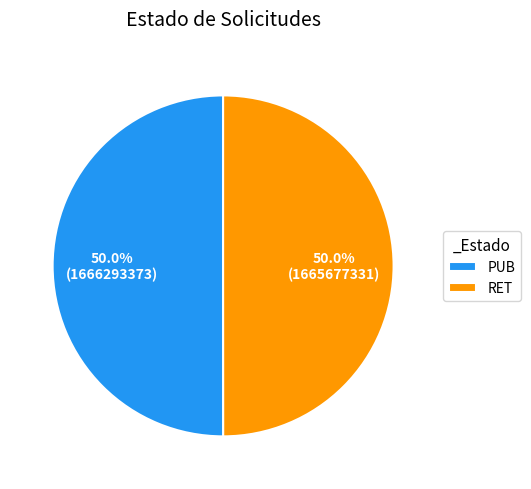

How much of the chart is everything except PUB?

50.0%